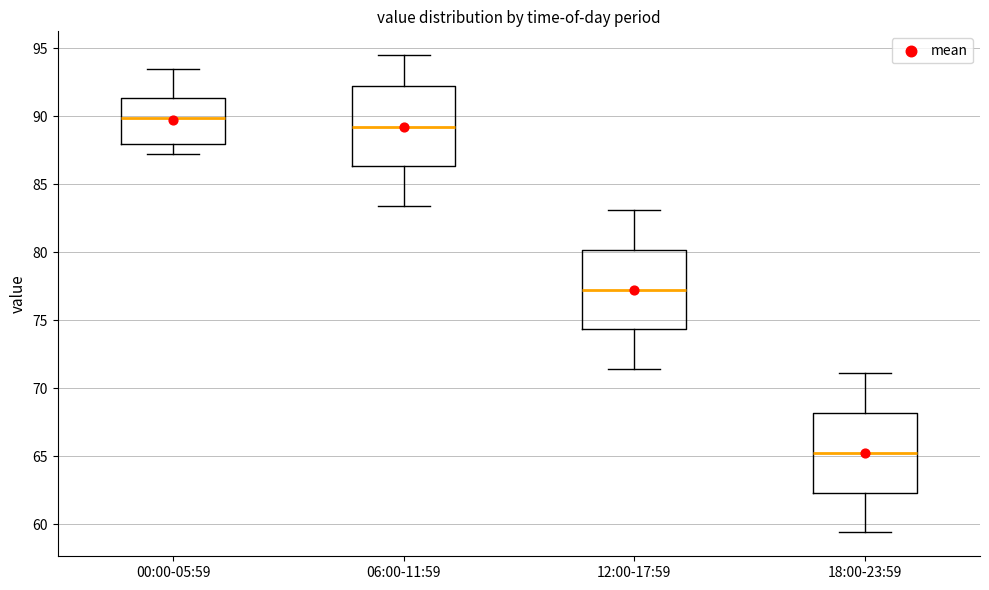

Reading left to right, read every box against the y-axis: the position of its median line, the range the box covers, and the ends of its whiskers. The values are not printed on the chart, so give them approximately, as read against the axis.

00:00-05:59: median 90.0, box 88.0 to 91.5, whiskers 87.0 to 93.5
06:00-11:59: median 89.5, box 86.5 to 92.0, whiskers 83.5 to 94.5
12:00-17:59: median 77.5, box 74.5 to 80.0, whiskers 71.5 to 83.0
18:00-23:59: median 65.5, box 62.5 to 68.0, whiskers 59.5 to 71.0